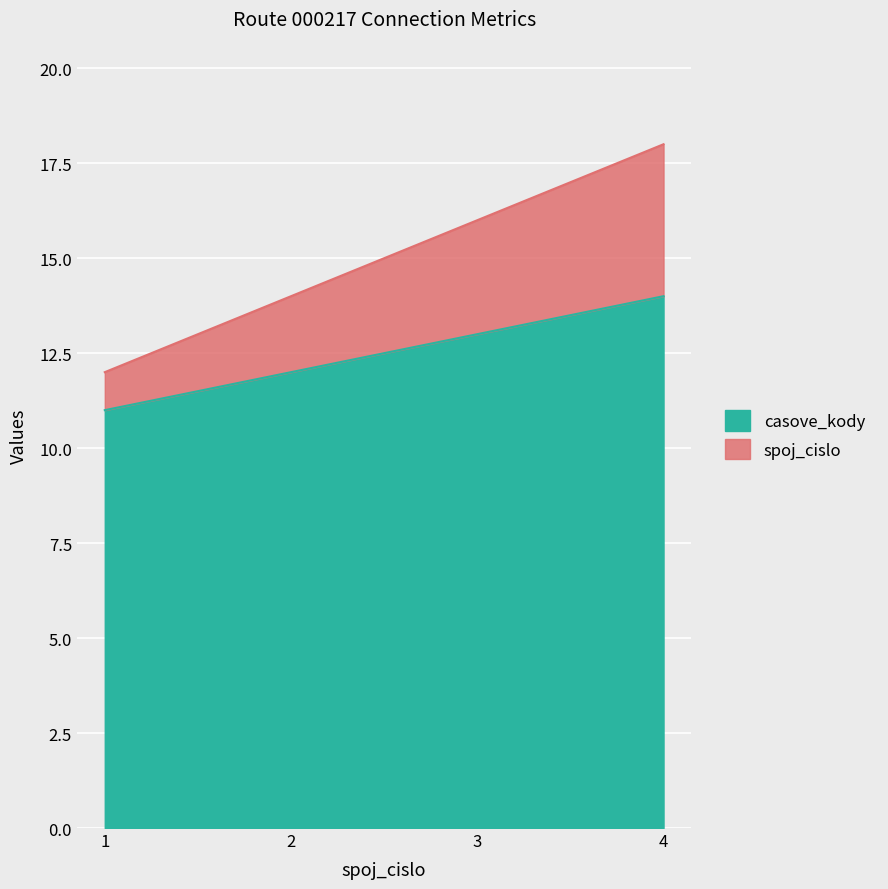

Which category has the highest value in the casove_kody series?

4